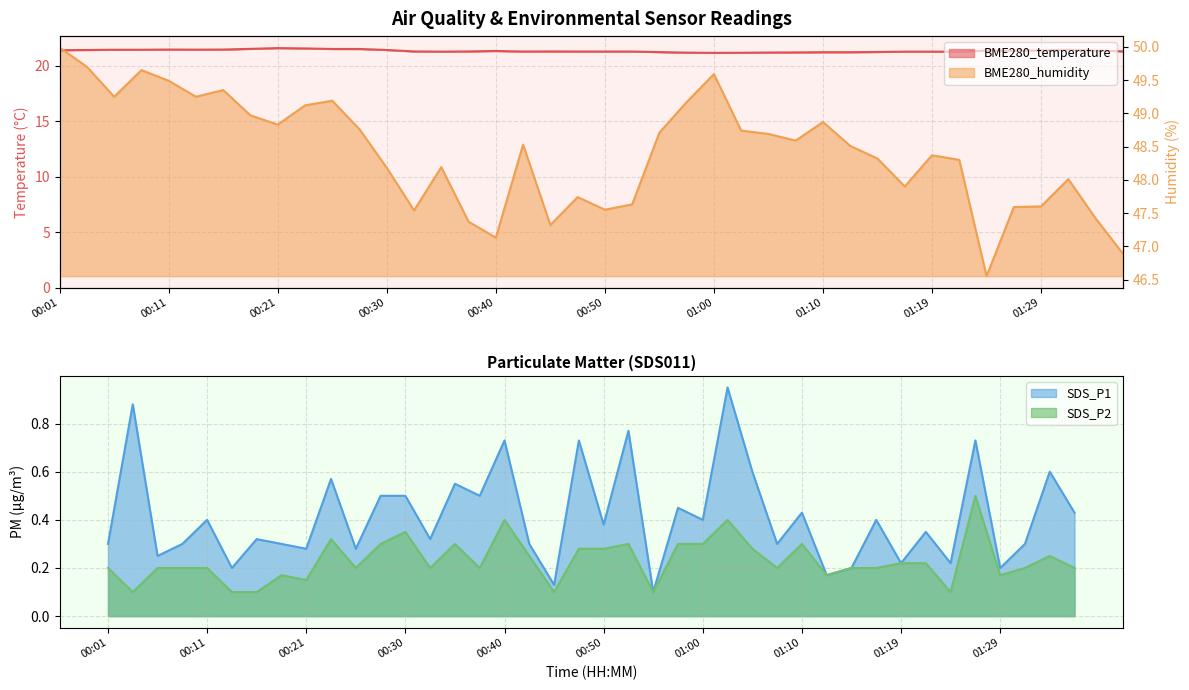

True or false: SDS_P2 has a value of 0.2 at 01:12.

True